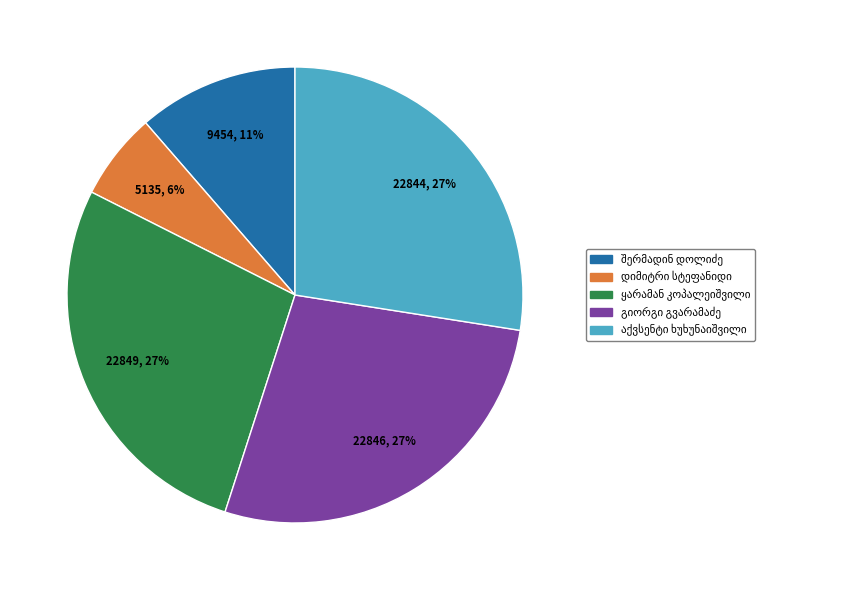

Is there any slice that represents more than half of the pie?

No